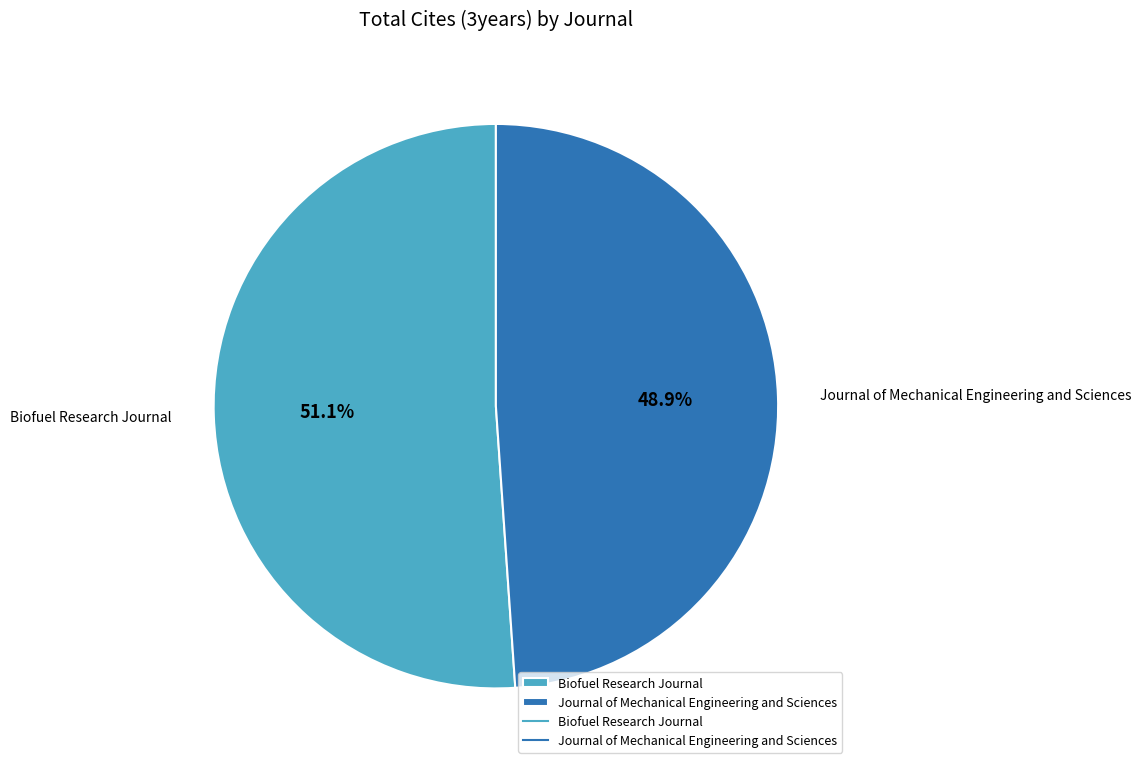

Which slice is the smallest?

Journal of Mechanical Engineering and Sciences